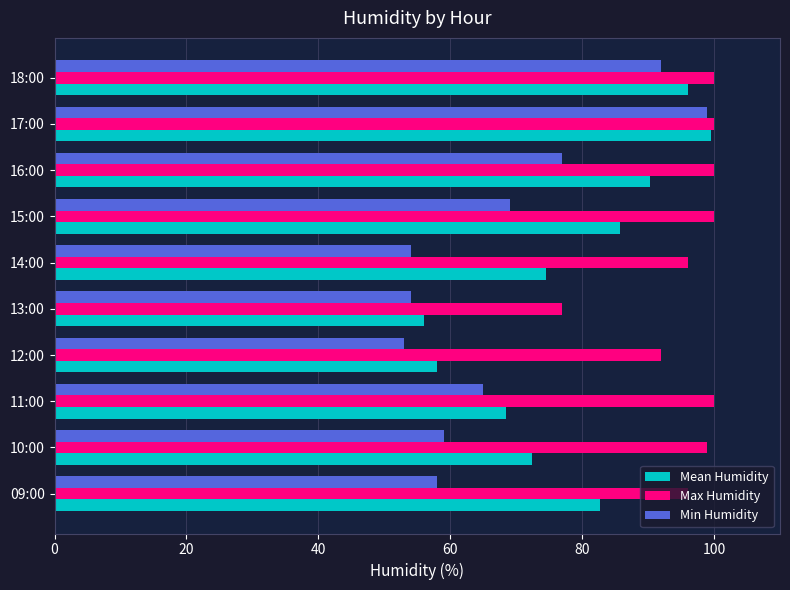

Between 14:00 and 17:00, which series saw the biggest shift?

Min Humidity